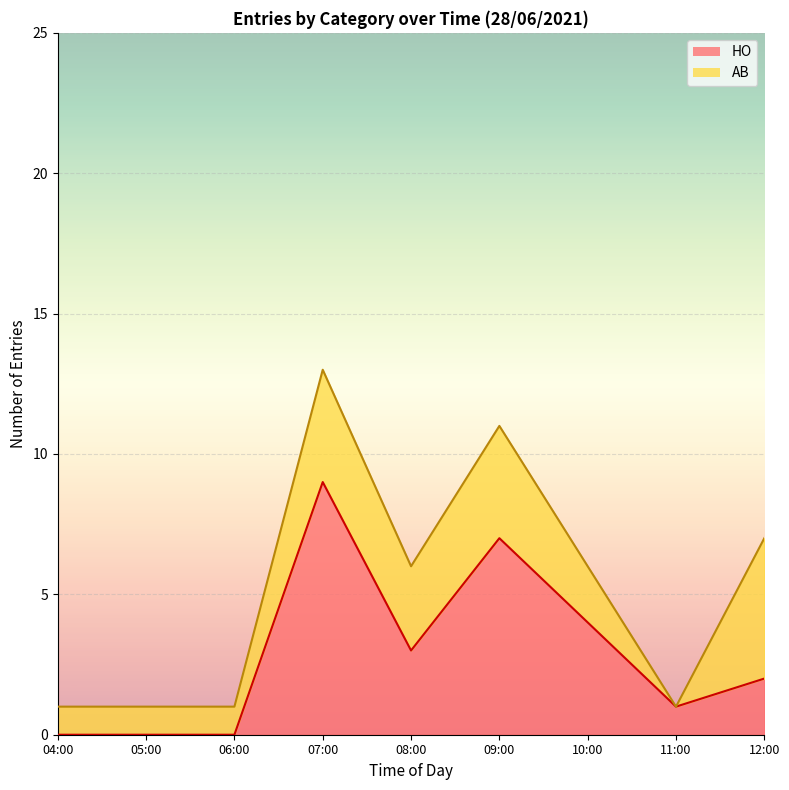

At which category is the sum across all series the highest?

07:00